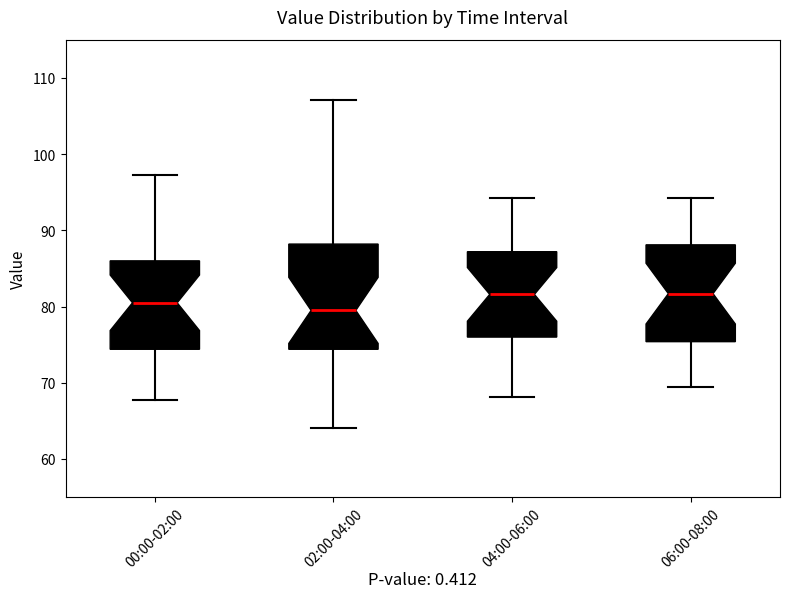

Reading left to right, read every box against the y-axis: the position of its median line, the range the box covers, and the ends of its whiskers. The values are not printed on the chart, so give them approximately, as read against the axis.

00:00-02:00: median 81, box 74 to 86, whiskers 68 to 97
02:00-04:00: median 80, box 74 to 88, whiskers 64 to 107
04:00-06:00: median 82, box 76 to 87, whiskers 68 to 94
06:00-08:00: median 82, box 75 to 88, whiskers 70 to 94